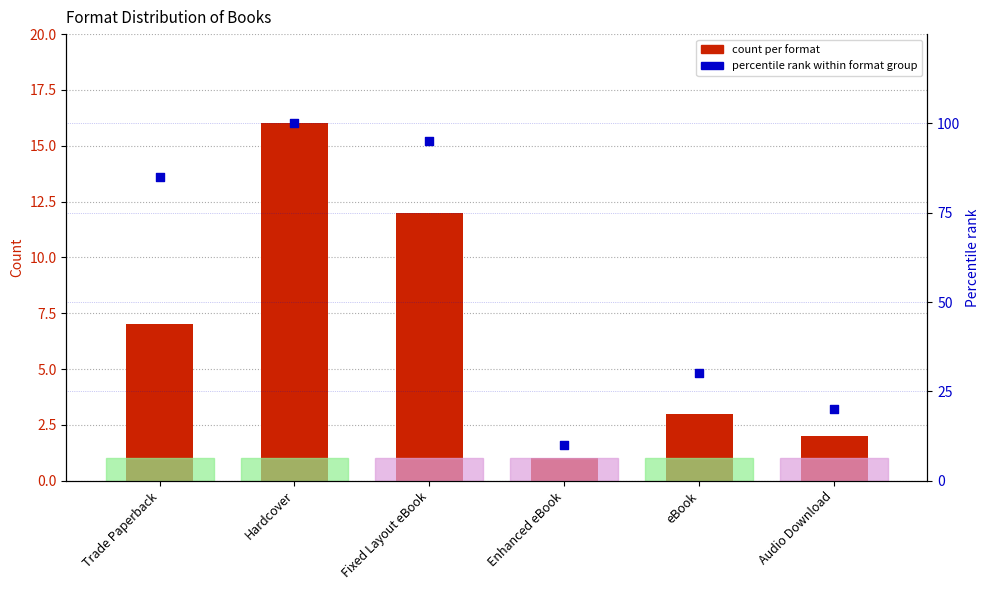

What is the total value across all series at Trade Paperback?

92